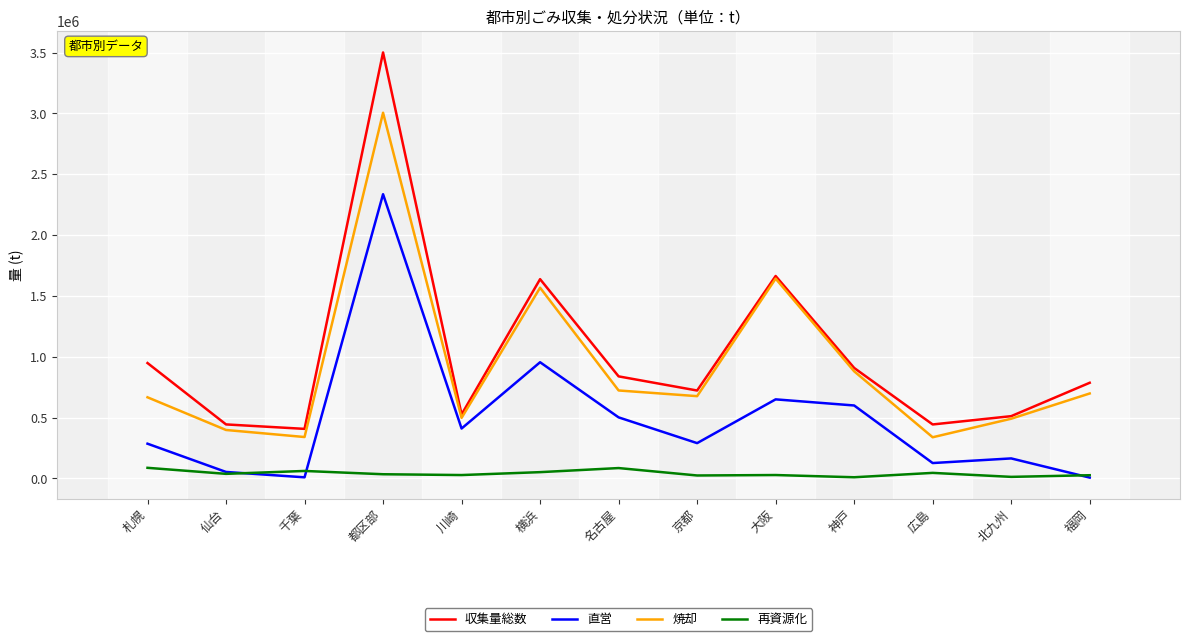

What position from the right is 札幌?

13